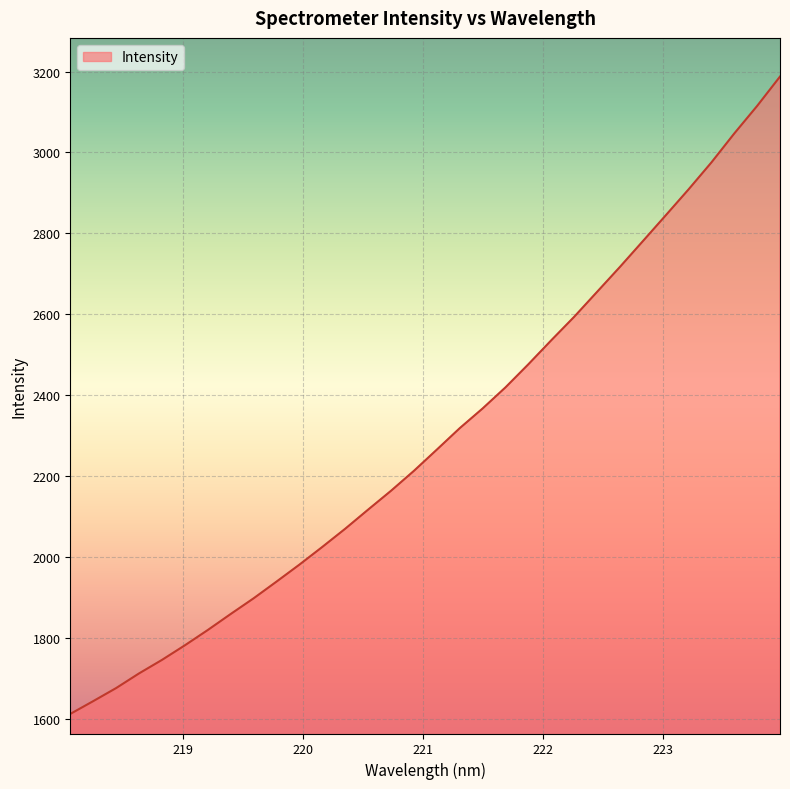

What is the greatest value displayed?

3187.5